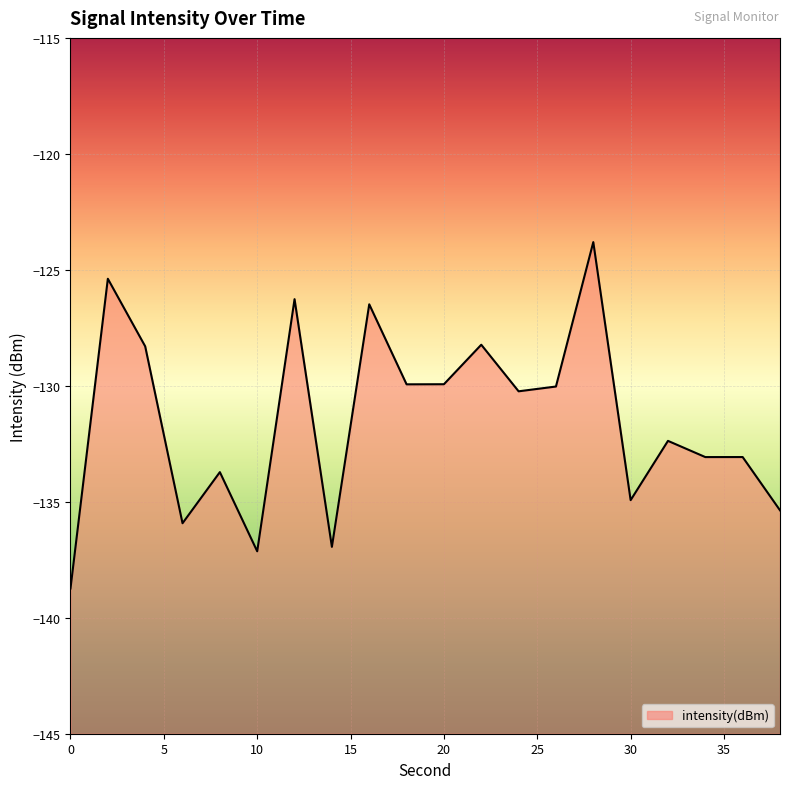

Count the number of categories in the chart.

20